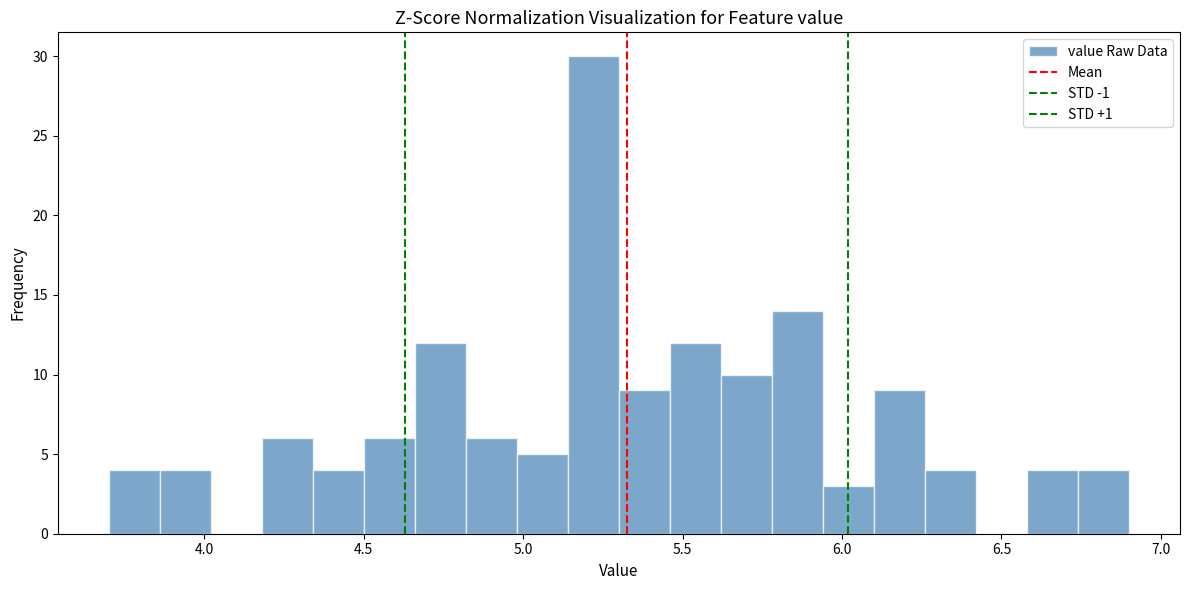

Around what value on the x-axis is the tallest bar? Give the approximate position of its centre, as read against the axis.

5.20